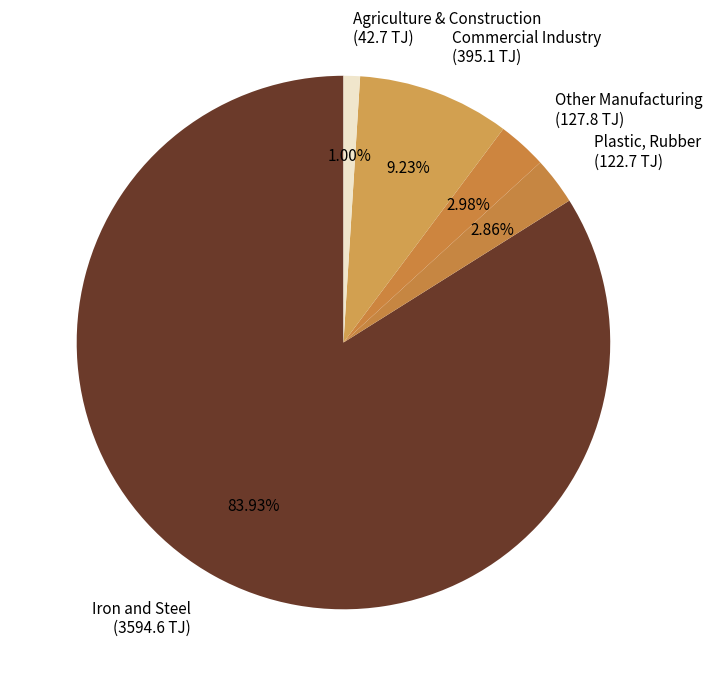

Do Iron and Steel (3594.6 TJ) and Commercial Industry (395.1 TJ) together represent more than half of the pie?

Yes